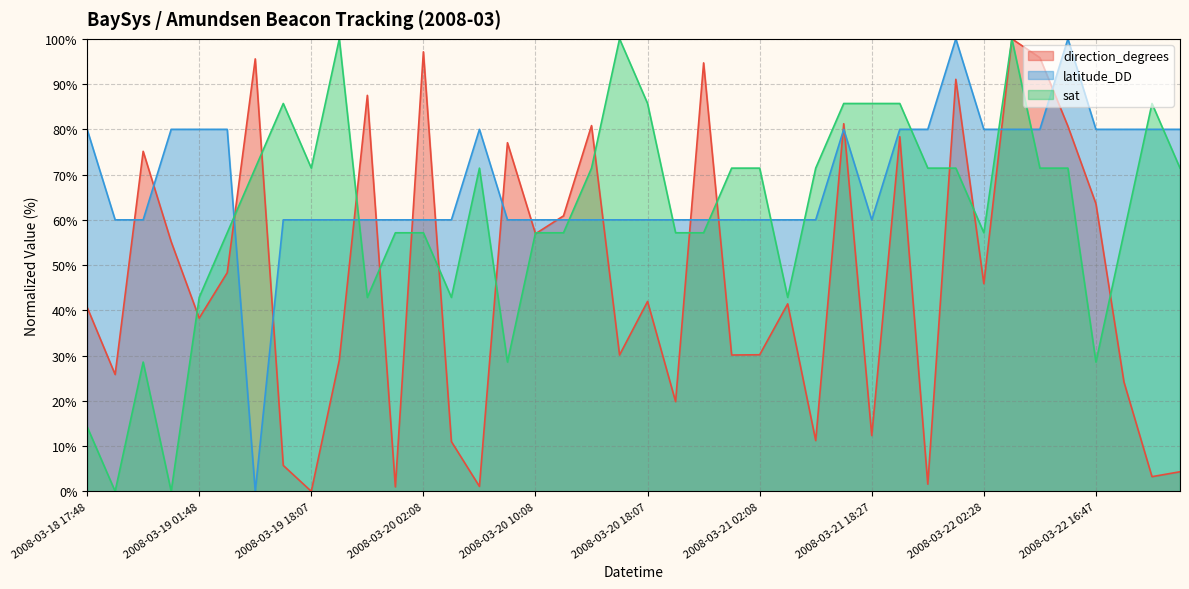

At how many categories does at least one series exceed 36?

40